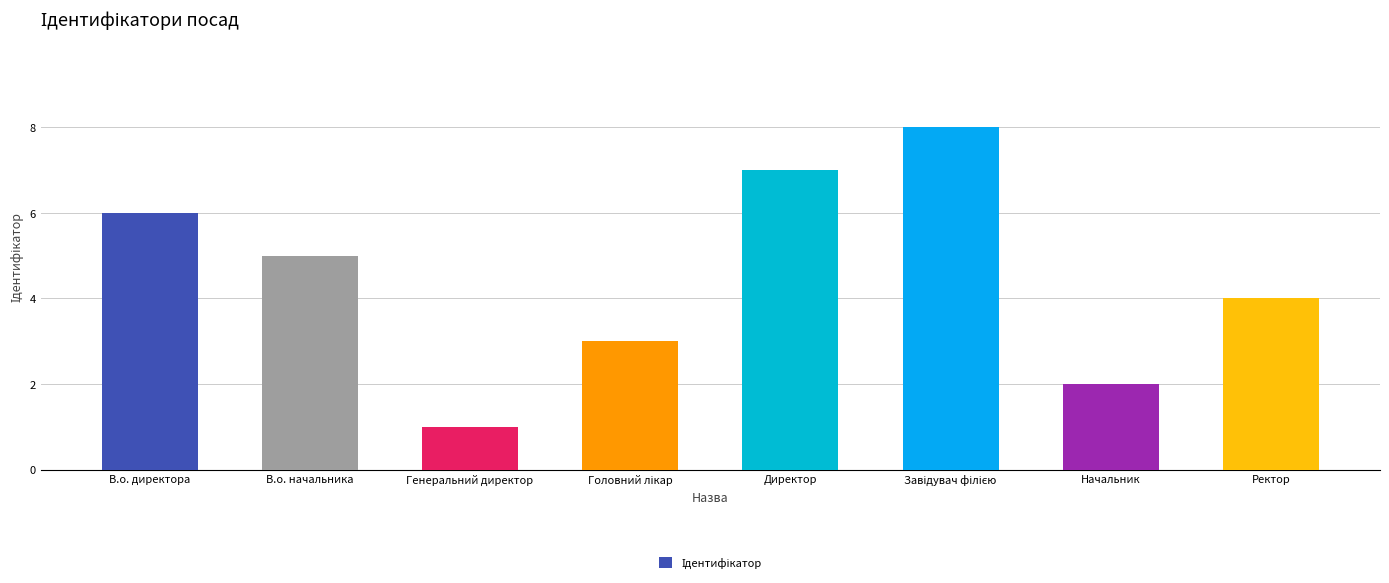

Count the number of categories in the chart.

8